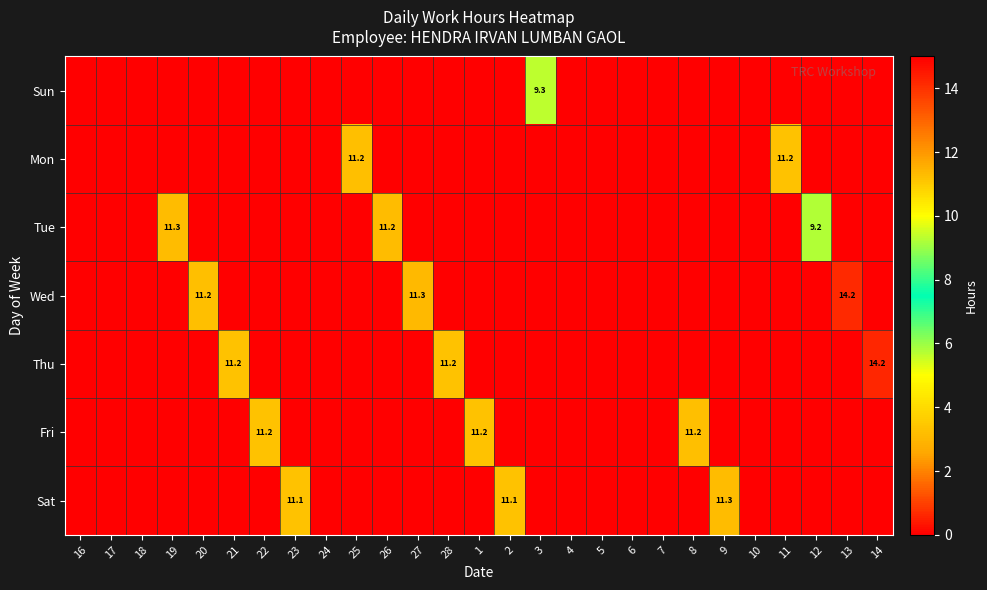

What is the sum of all Wed values?

36.7